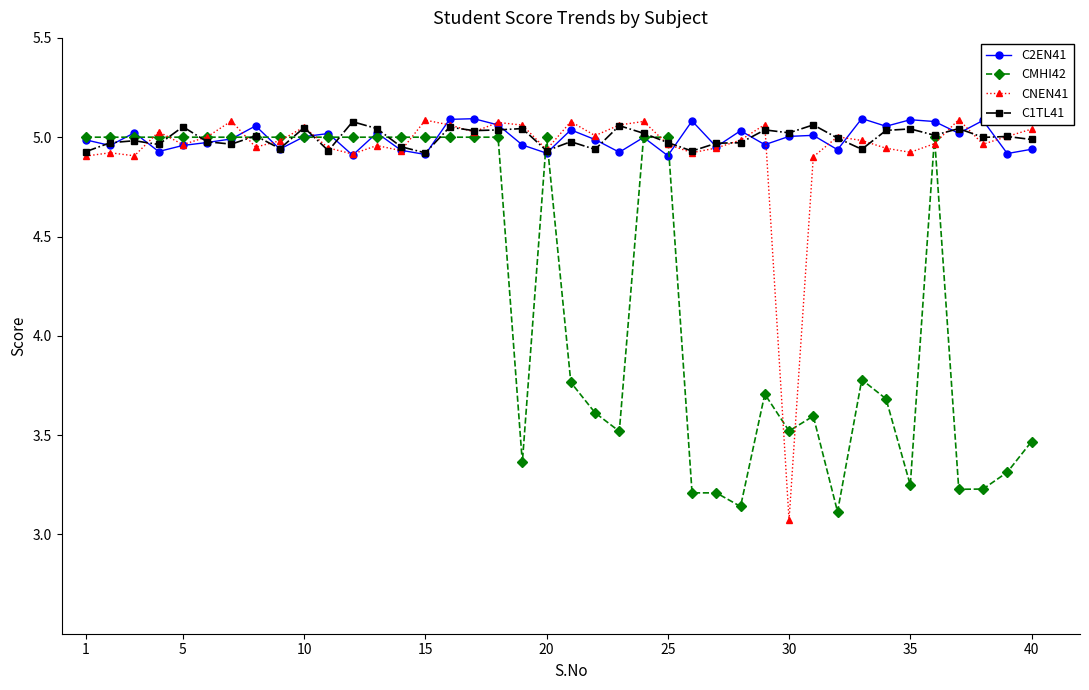

In C2EN41, how many points are lower than both neighbors (excluding endpoints)?

14